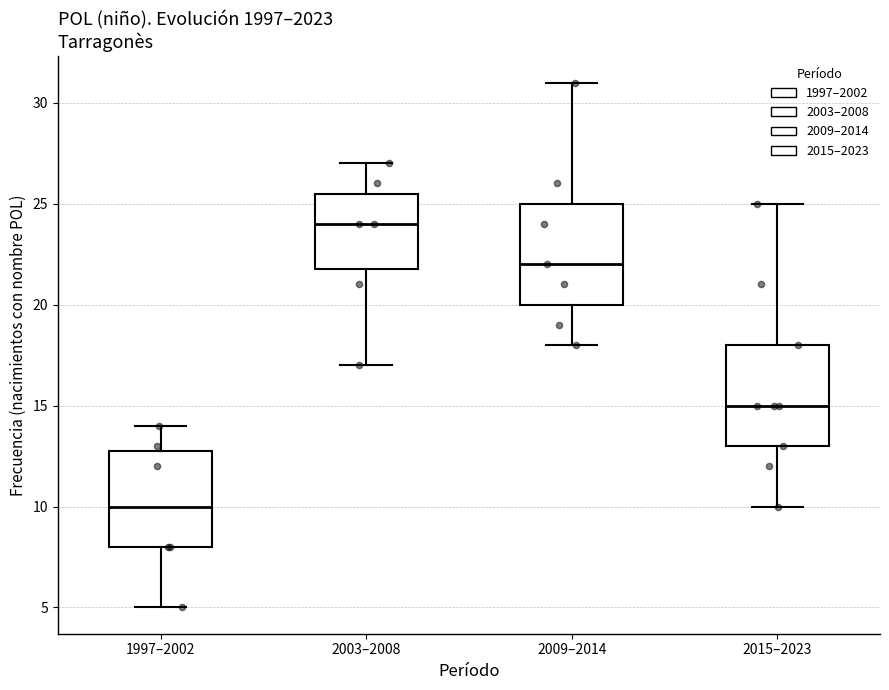

Reading left to right, transcribe this box plot: for each box, give where its median line is, the range the box spans, and where its two whiskers end, as read against the y-axis. The values are not printed on the chart, so give them approximately, as read against the axis.

1997–2002: median 10.0, box 8.0 to 13.0, whiskers 5.0 to 14.0
2003–2008: median 24.0, box 22.0 to 25.5, whiskers 17.0 to 27.0
2009–2014: median 22.0, box 20.0 to 25.0, whiskers 18.0 to 31.0
2015–2023: median 15.0, box 13.0 to 18.0, whiskers 10.0 to 25.0